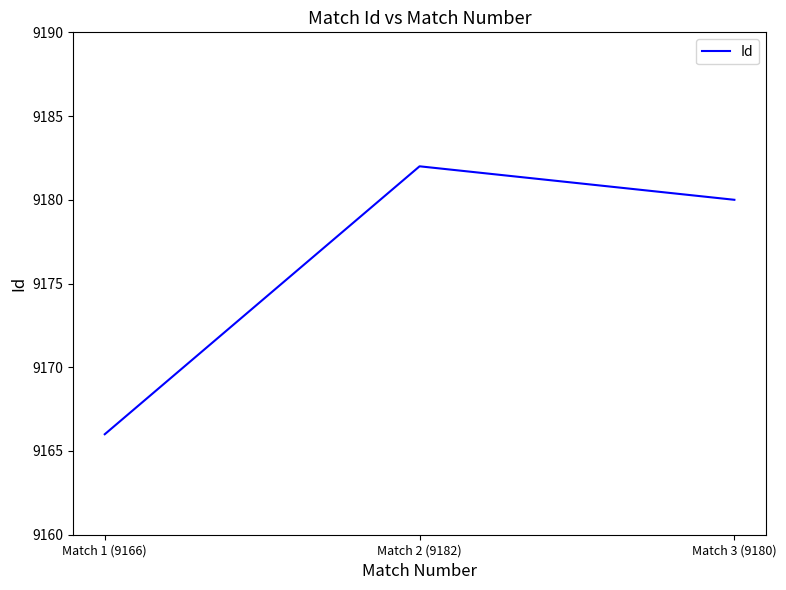

What is the ratio of the value at Match 1 (9166) to the value at Match 2 (9182)?

1.0